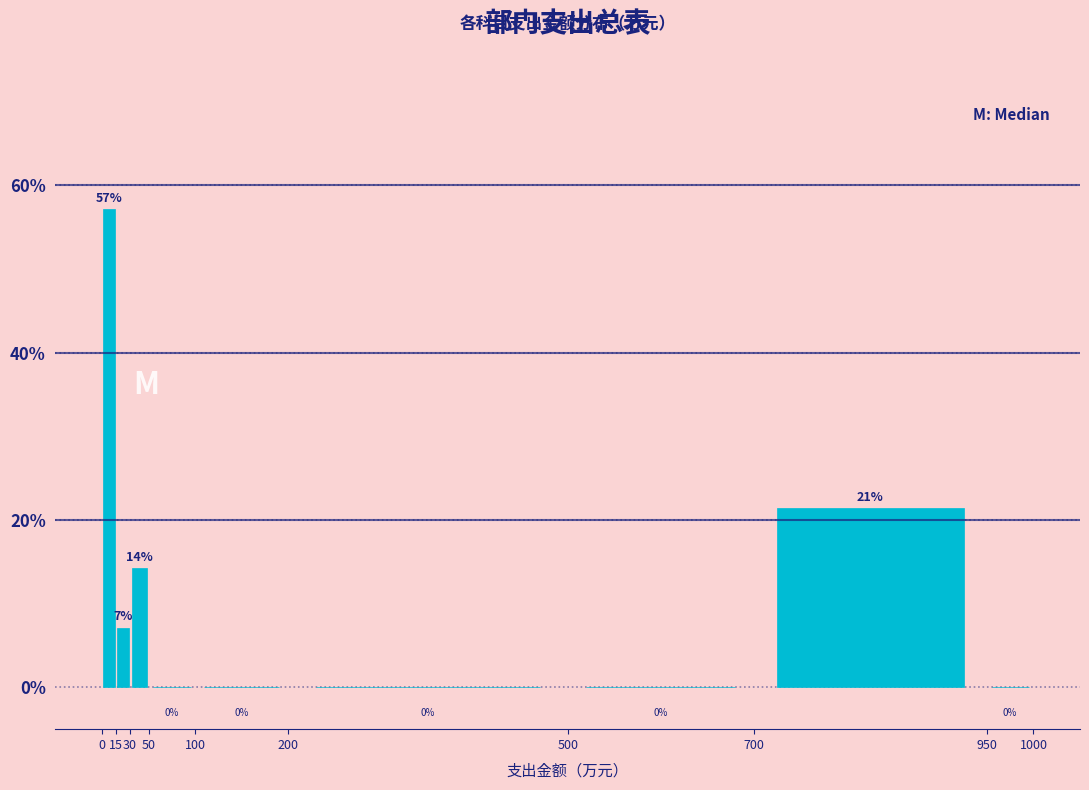

Which range on the x-axis has the tallest bar?

0 to 15